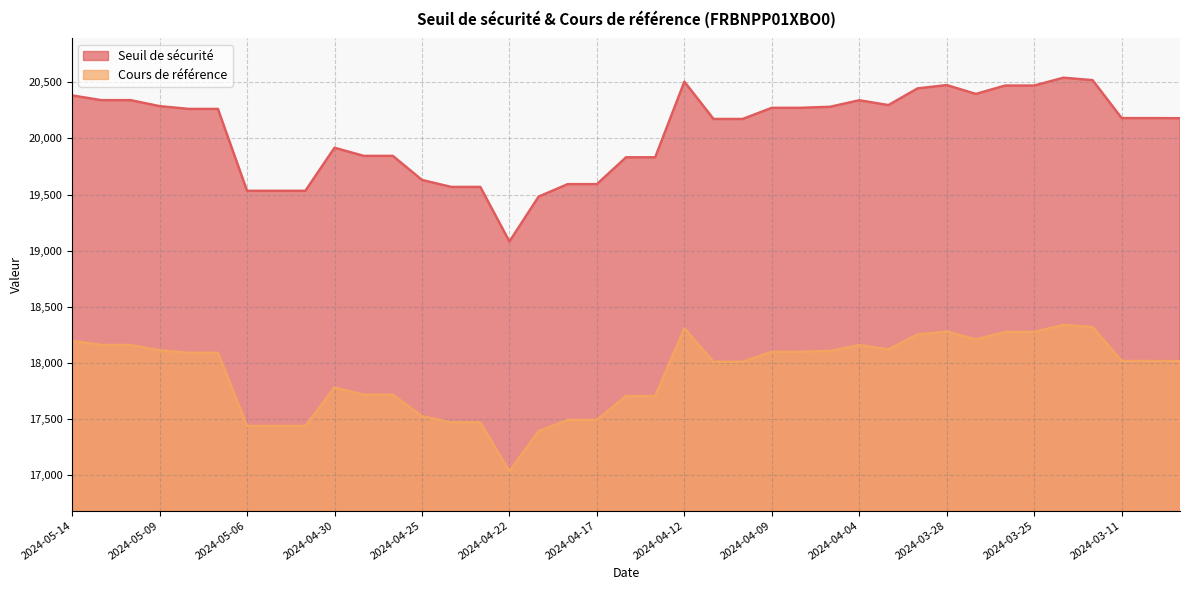

What is the value of the Cours de référence point at the 1st from the left?

18198.6